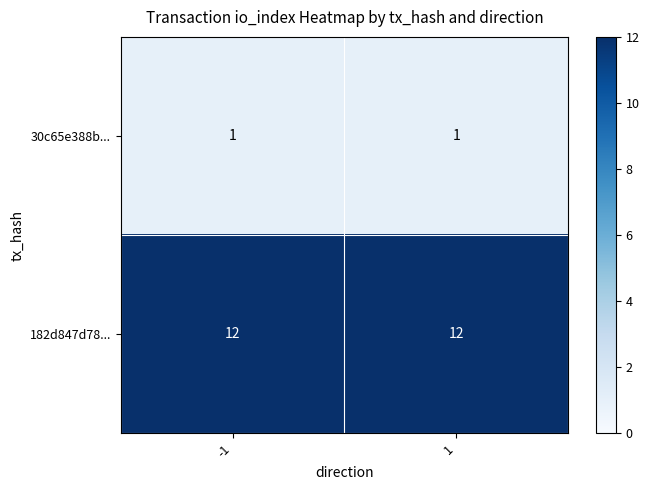

Is it true that 182d847d78... equals 17 at 1?

False